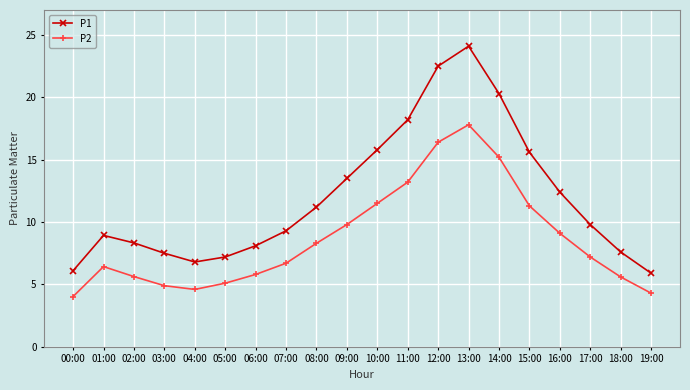

At which category does P1 reach its first local peak?

01:00